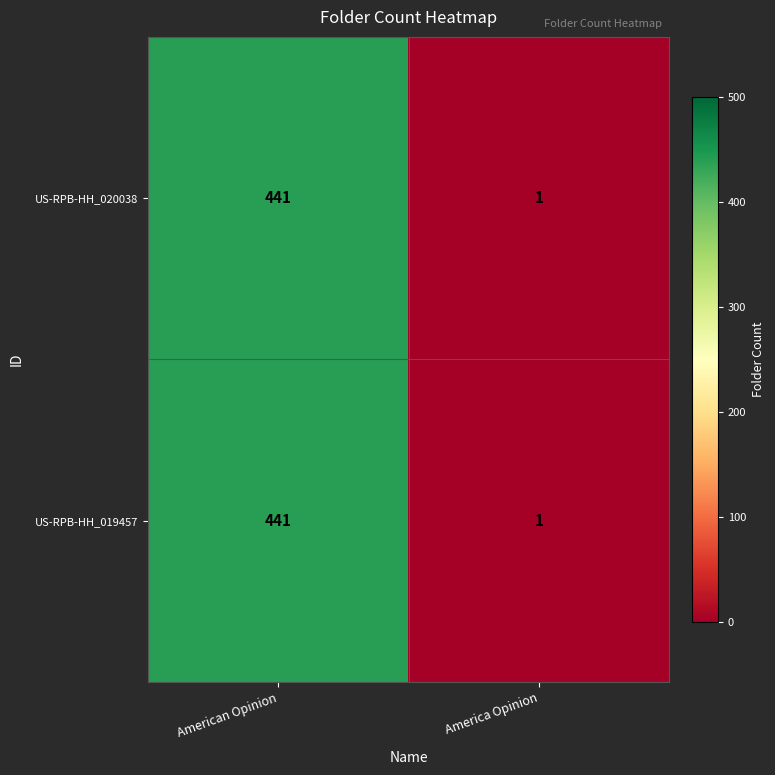

Is the value of US-RPB-HH_020038 at American Opinion greater than the value of US-RPB-HH_019457 at America Opinion?

Yes